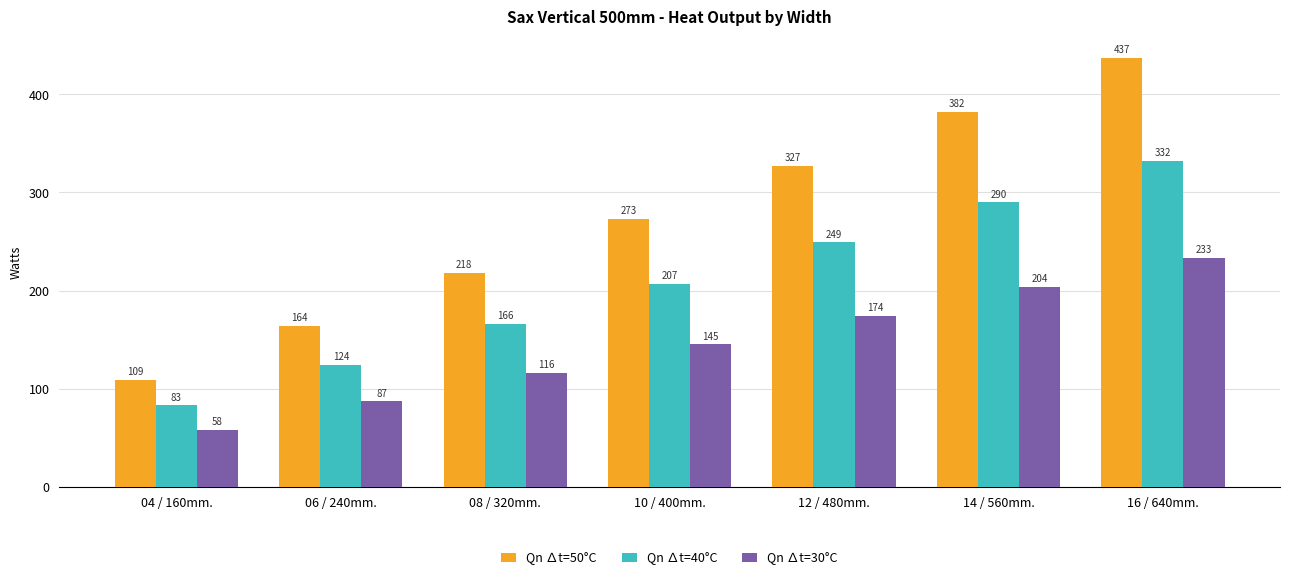

At 04 / 160mm., list the series in order from largest to smallest.

Qn ∆t=50°C, Qn ∆t=40°C, Qn ∆t=30°C